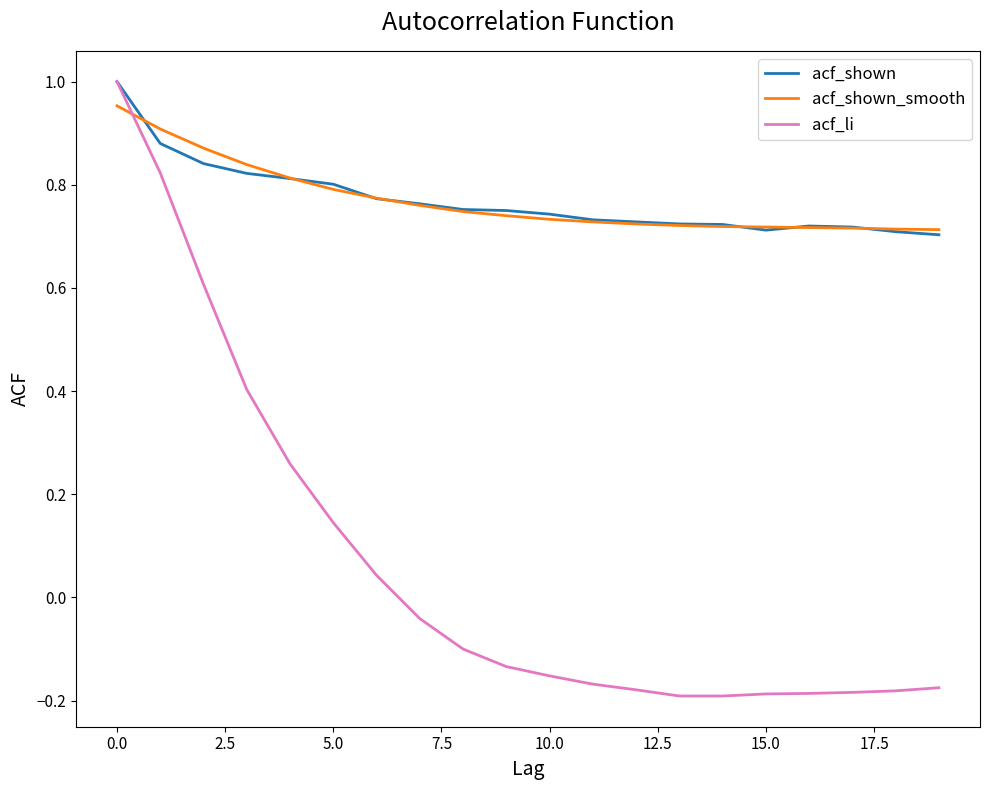

Which series has the largest range (max minus min)?

acf_li